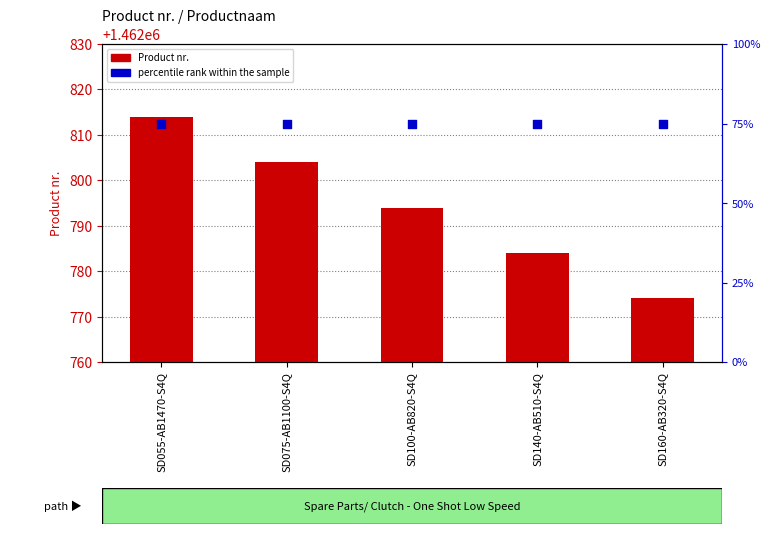

What are all the series names shown in the legend?

Product nr., percentile rank within the sample